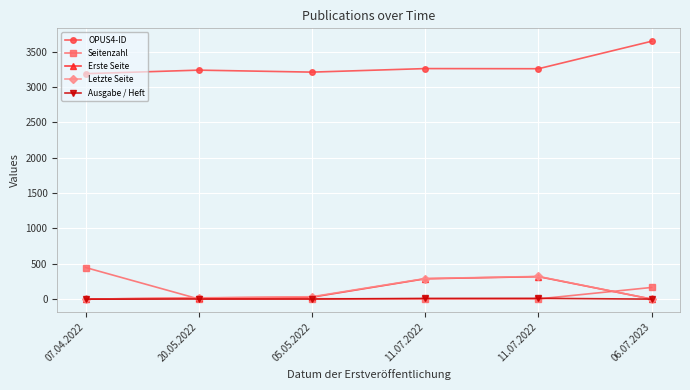

Which label corresponds to the largest value in the chart?

06.07.2023